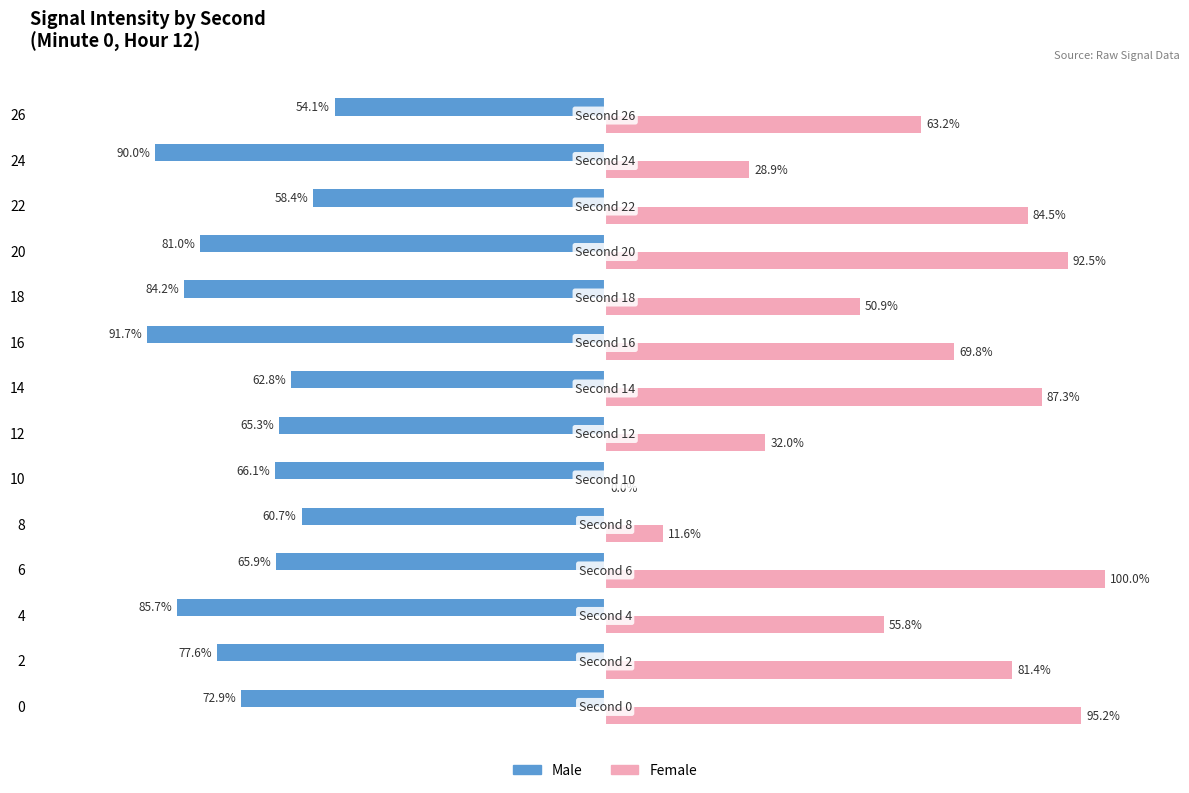

Which series changed the most between 12 and 14?

Female